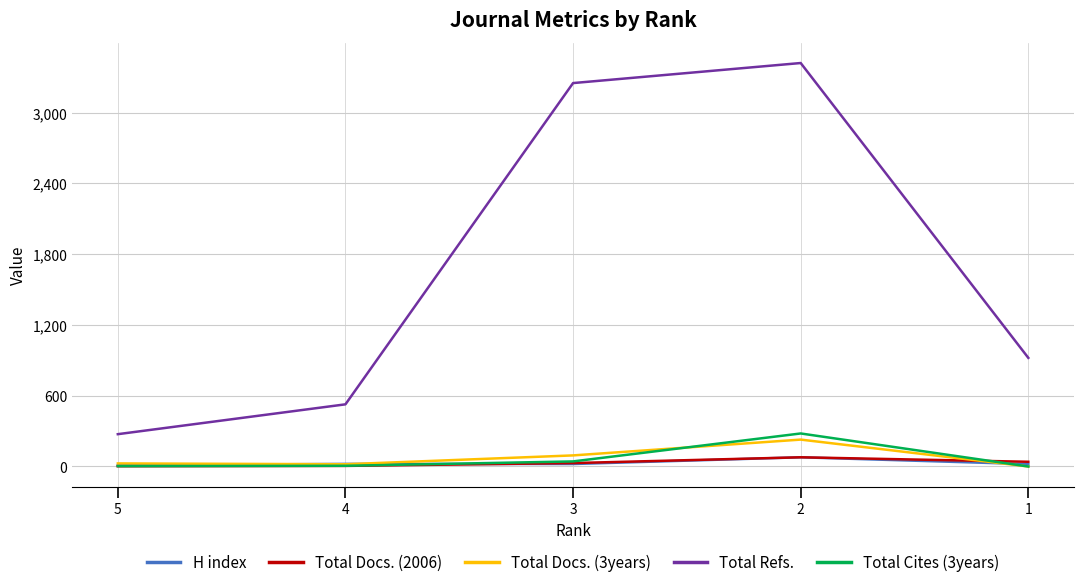

True or false: Total Refs. and Total Docs. (3years) intersect in this chart.

False